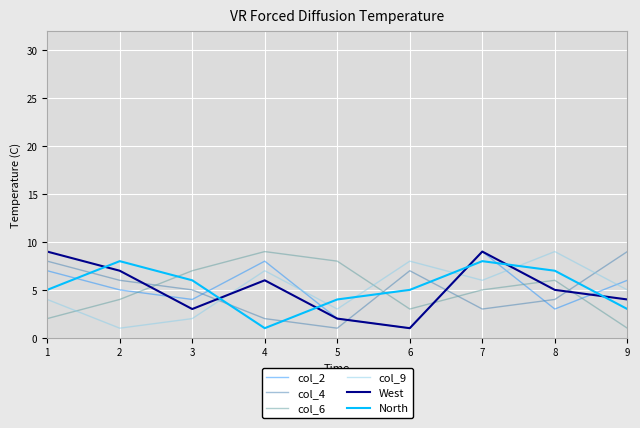

Reading left to right, extract all data points from this chart.

col_2: 7	5	4	8	2	1	9	3	6
col_4: 8	6	5	2	1	7	3	4	9
col_6: 2	4	7	9	8	3	5	6	1
col_9: 4	1	2	7	3	8	6	9	5
West: 9	7	3	6	2	1	9	5	4
North: 5	8	6	1	4	5	8	7	3